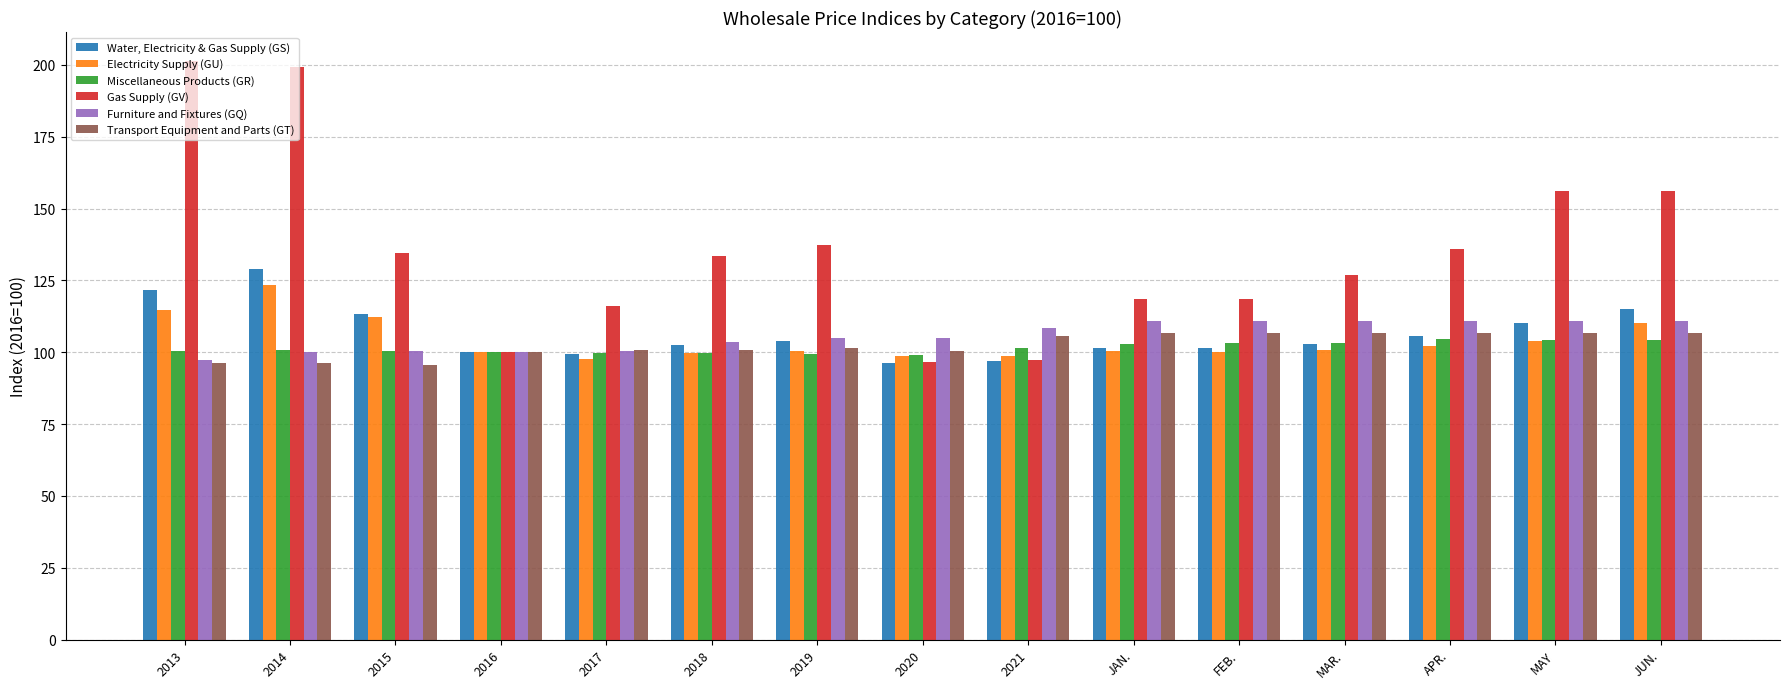

True or false: Electricity Supply (GU) has a value of 44.1 at 2021.

False